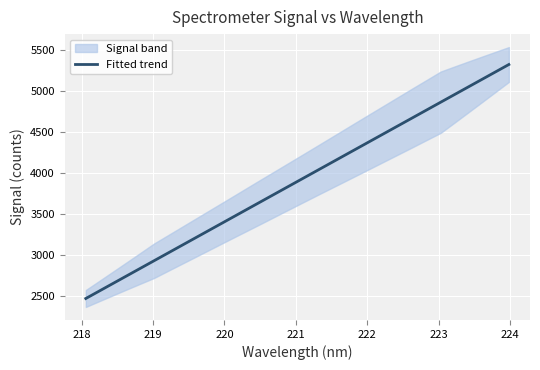

How many lines are shown in the chart?

1